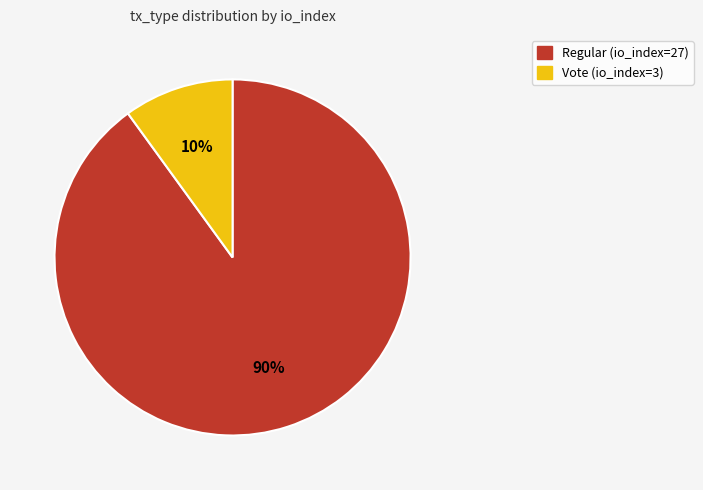

To the nearest percent, what portion does Vote (io_index=3) represent?

10%